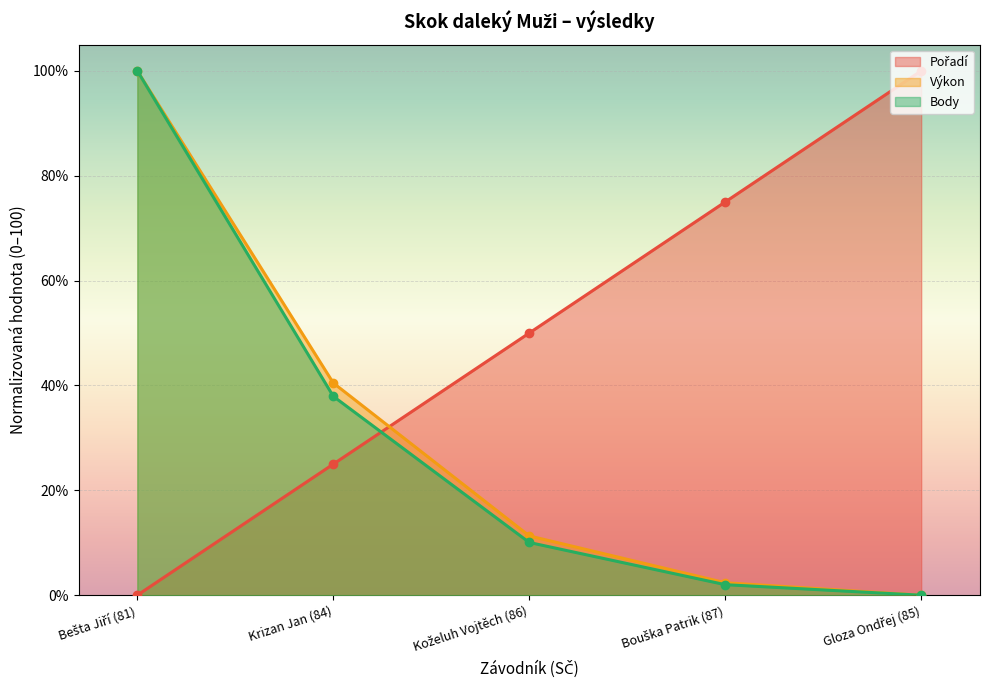

What is the approximate value of Body at Bešta Jiří (81)?

100.0